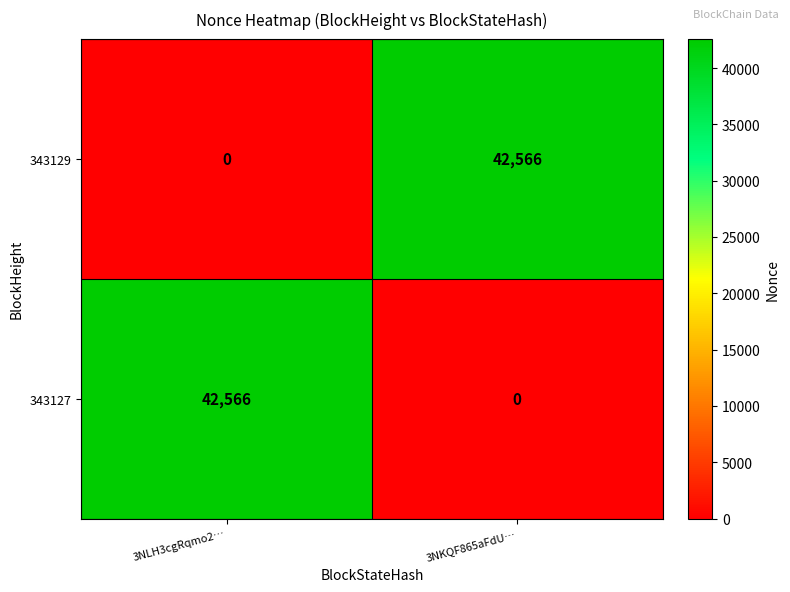

The value of 343129 at 3NKQF865aFdU… is 42566. True or false?

True